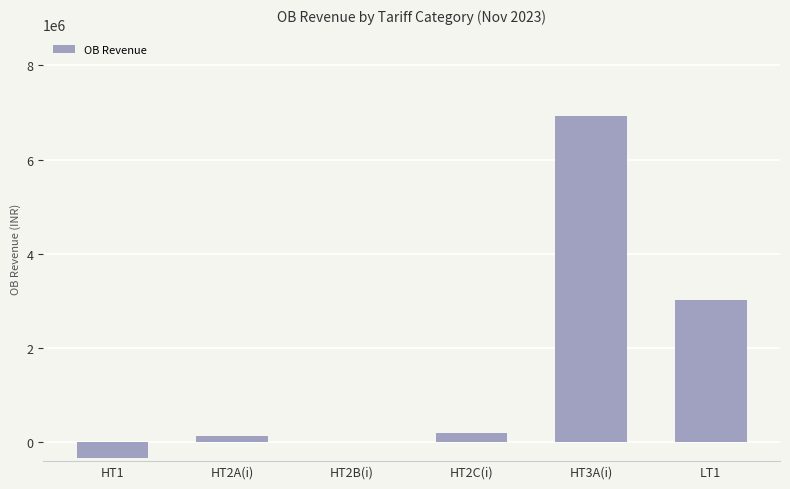

Reading right to left, extract all data points from this chart.

3024273.7	6921479.2	192297.8	1.0	136639.0	-333072.7